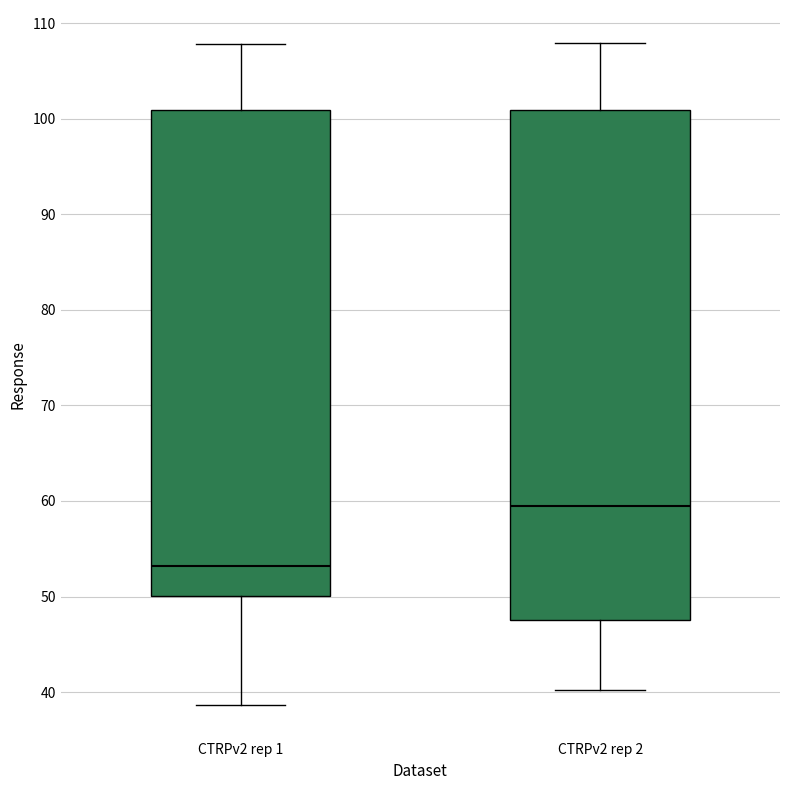

Comparing the boxes themselves (not the whiskers), which one is the tallest?

CTRPv2 rep 2